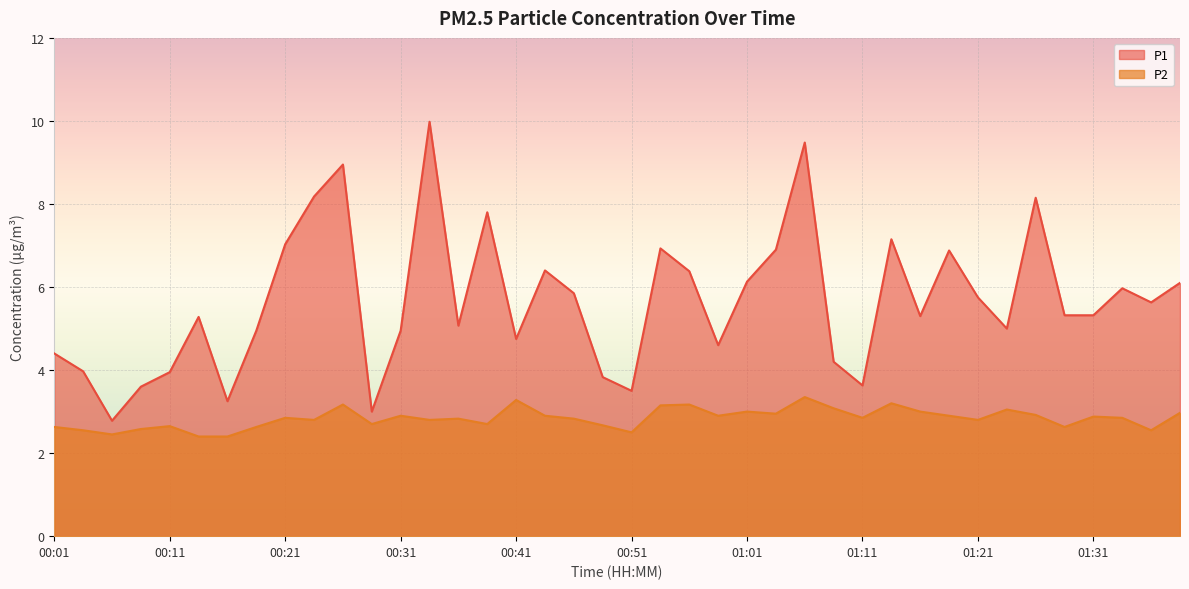

Reading right to left, transcribe all the data shown in this chart.

P1: 01:38=6.1	01:36=5.6	01:34=6.0	01:31=5.3	01:29=5.3	01:26=8.2	01:24=5.0	01:21=5.8	01:19=6.9	01:16=5.3	01:14=7.2	01:11=3.6	01:09=4.2	01:06=9.5	01:04=6.9	01:01=6.1	00:59=4.6	00:56=6.4	00:54=6.9	00:51=3.5	00:49=3.8	00:46=5.8	00:43=6.4	00:41=4.8	00:38=7.8	00:36=5.1	00:33=10.0	00:31=5.0	00:28=3.0	00:26=8.9	00:23=8.2	00:21=7.0	00:18=5.0	00:16=3.2	00:13=5.3	00:11=4.0	00:09=3.6	00:06=2.8	00:04=4.0	00:01=4.4
P2: 01:38=3.0	01:36=2.5	01:34=2.9	01:31=2.9	01:29=2.6	01:26=2.9	01:24=3.0	01:21=2.8	01:19=2.9	01:16=3.0	01:14=3.2	01:11=2.9	01:09=3.1	01:06=3.4	01:04=3.0	01:01=3.0	00:59=2.9	00:56=3.2	00:54=3.1	00:51=2.5	00:49=2.7	00:46=2.8	00:43=2.9	00:41=3.3	00:38=2.7	00:36=2.8	00:33=2.8	00:31=2.9	00:28=2.7	00:26=3.2	00:23=2.8	00:21=2.9	00:18=2.6	00:16=2.4	00:13=2.4	00:11=2.6	00:09=2.6	00:06=2.5	00:04=2.5	00:01=2.6